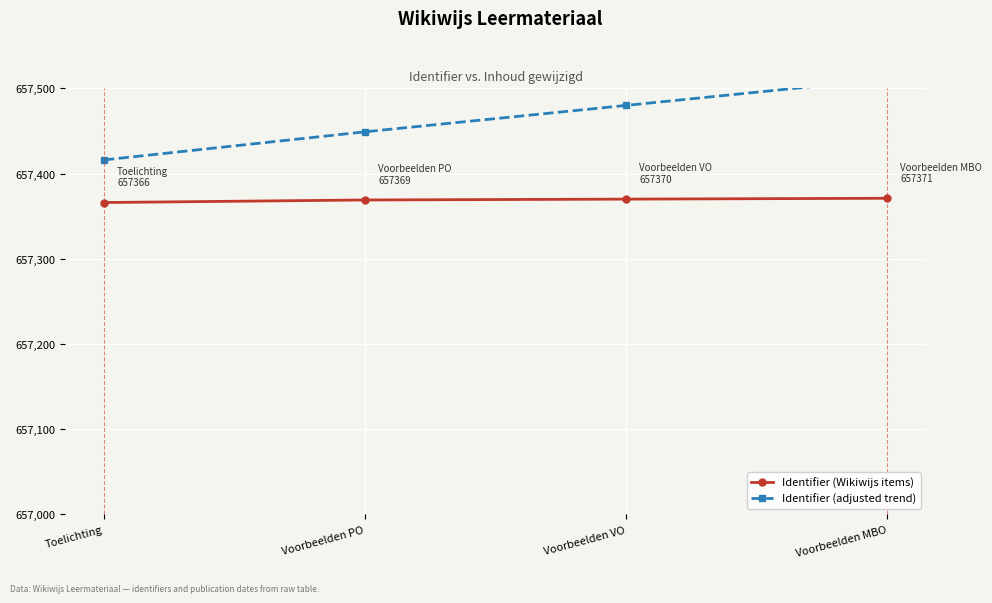

What is the value of the Identifier (adjusted trend) point at the 4th from the left?

657511